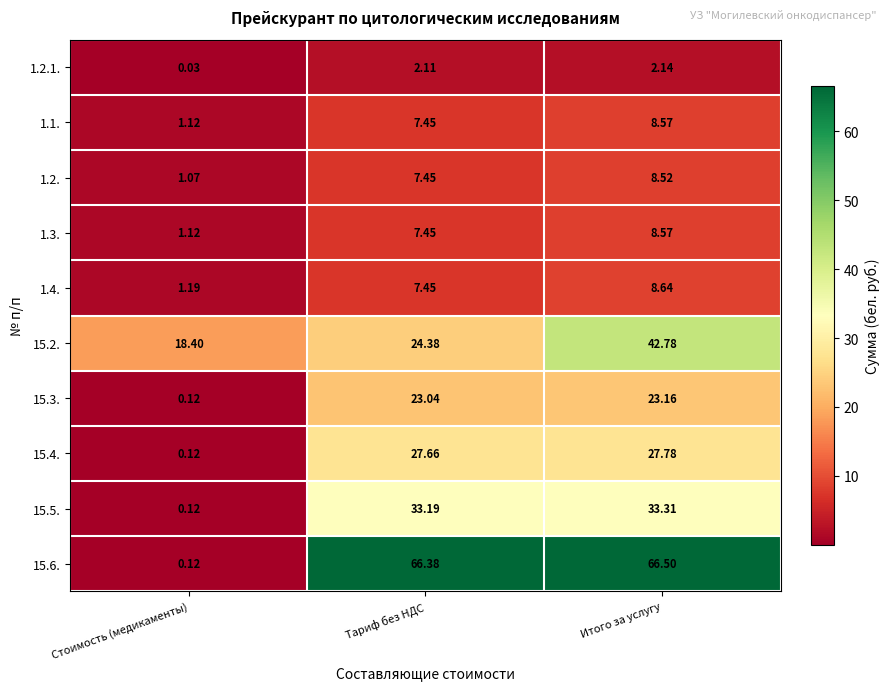

Which series has the widest spread of values?

15.6.